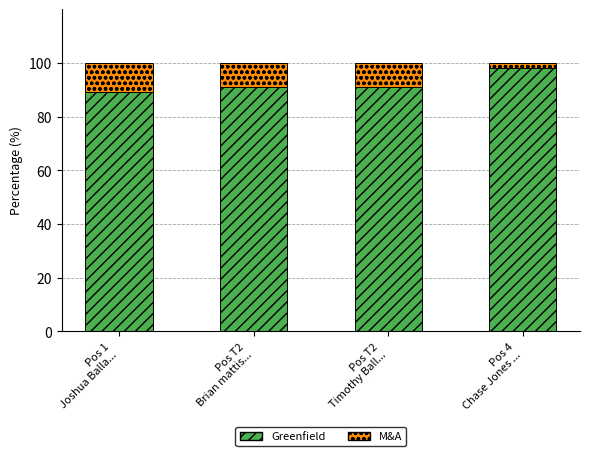

Reading left to right, what are the values for Greenfield?

89.1	90.9	90.9	98.2